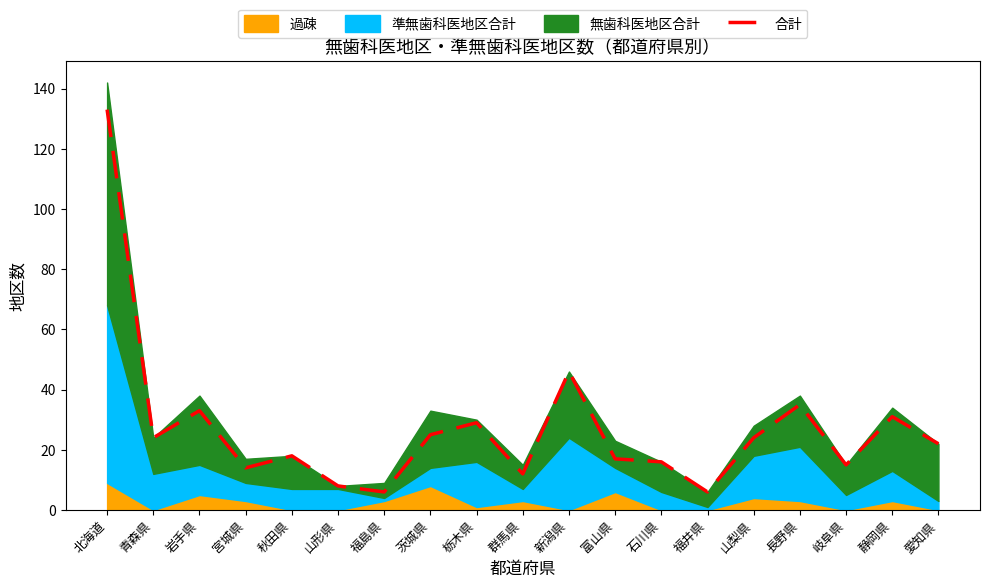

How many points are lower than both their immediate neighbors (excluding endpoints)?

6